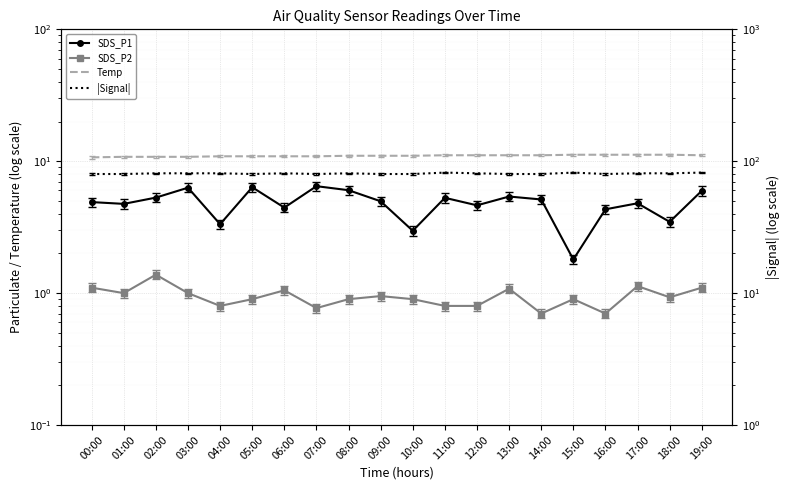

At how many categories does at least one series exceed 17?

20